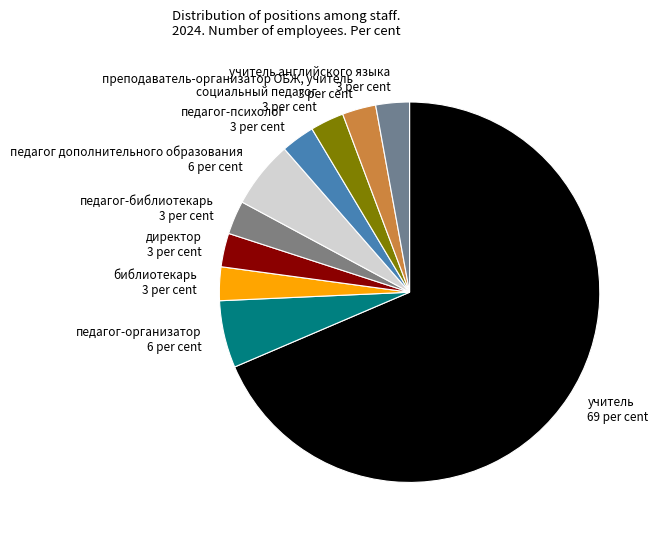

Does any single category account for the majority?

Yes